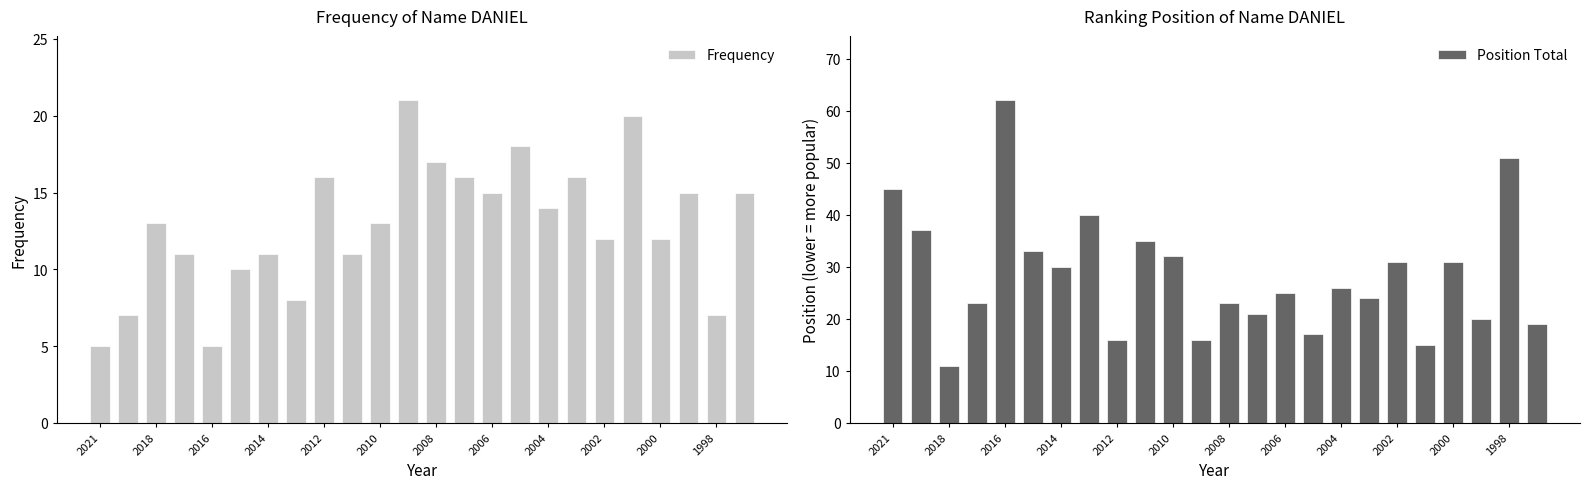

What is the difference between the maximum and minimum values in the Frequency series?

16